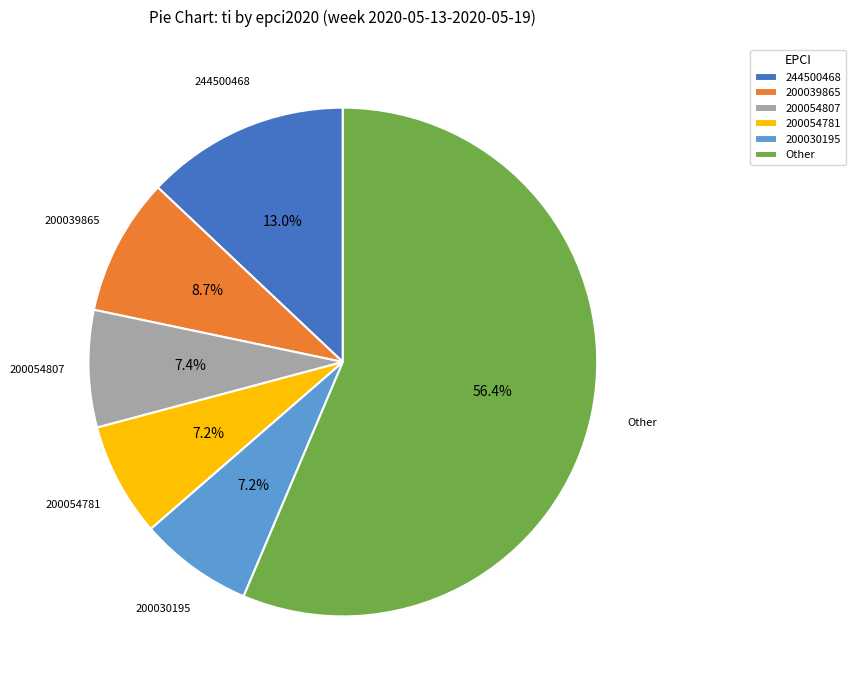

Does 244500468 represent more than half of the total?

No